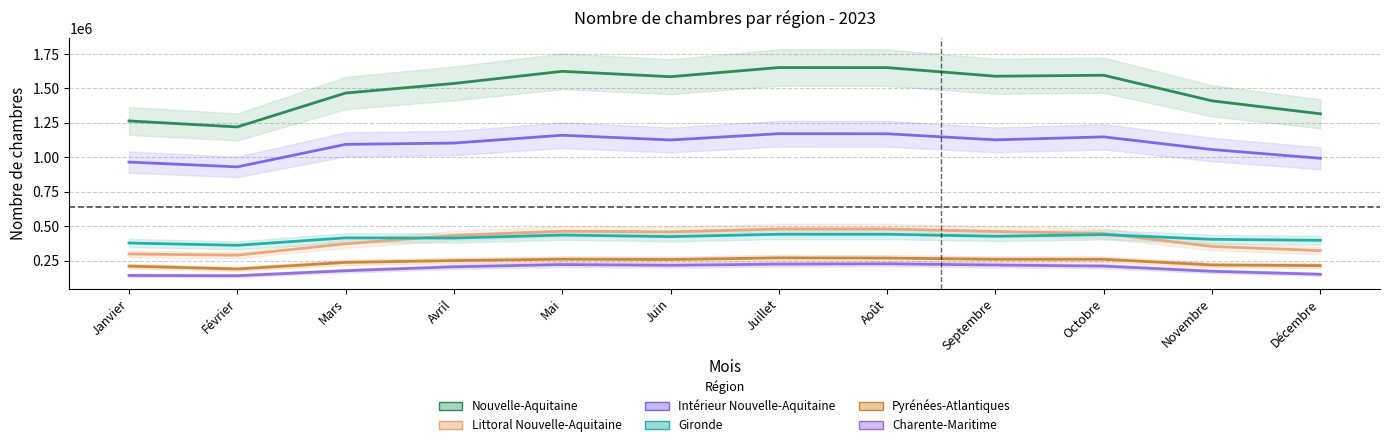

Read the Nouvelle-Aquitaine value at Juillet, to the nearest 50.

1651700